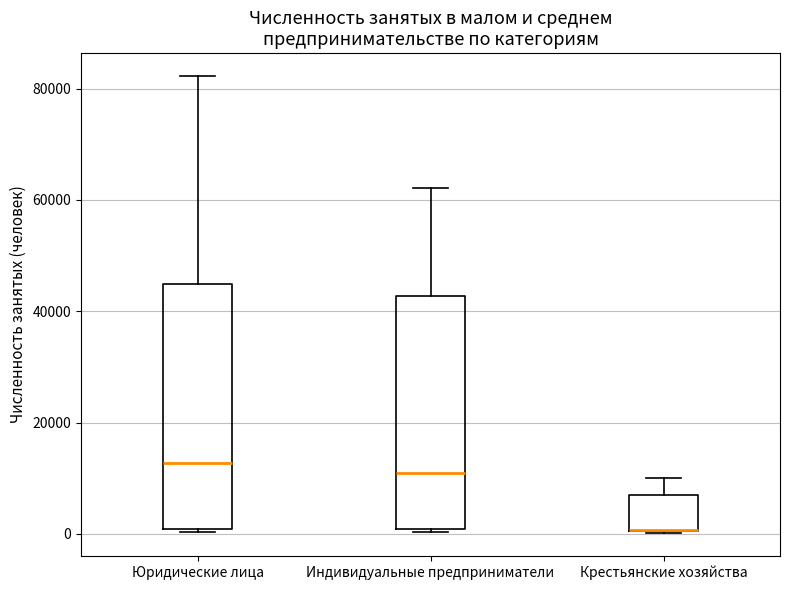

Reading left to right, read every box against the y-axis: the position of its median line, the range the box covers, and the ends of its whiskers. The values are not printed on the chart, so give them approximately, as read against the axis.

Юридические лица: median 12000, box 0 to 44000, whiskers 0 to 82000
Индивидуальные предприниматели: median 12000, box 0 to 42000, whiskers 0 to 62000
Крестьянские хозяйства: median 0 (drawn on the box's lower edge), box 0 to 8000, whiskers 0 to 10000